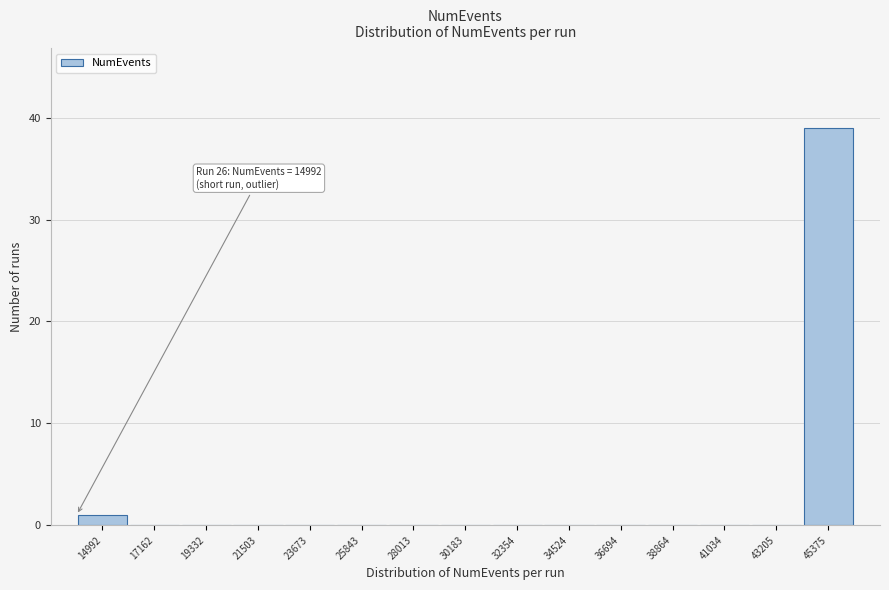

Reading right to left, transcribe all the data shown in this chart.

45375=39	43205=0	41034=0	38864=0	36694=0	34524=0	32354=0	30183=0	28013=0	25843=0	23673=0	21503=0	19332=0	17162=0	14992=1